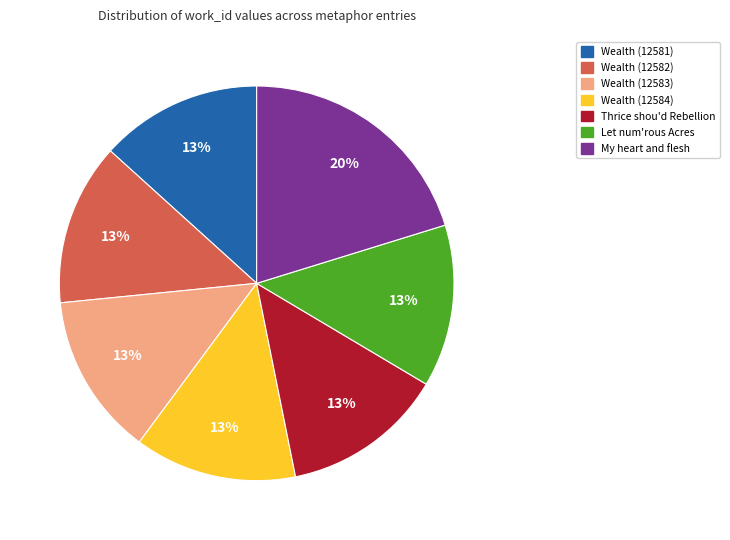

How many segments does this pie chart have?

7